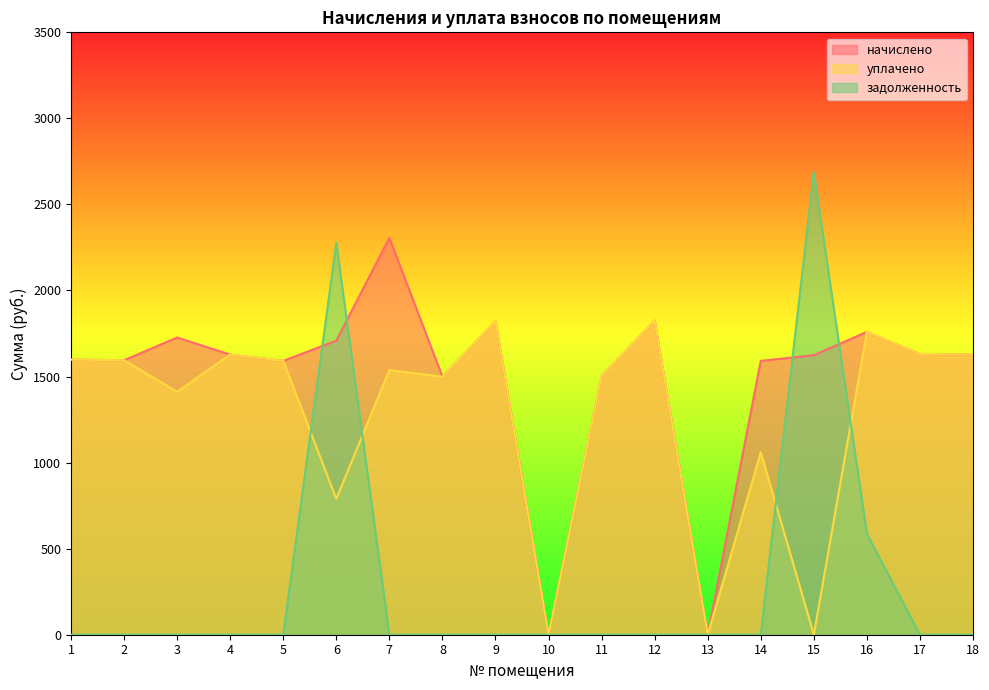

Where is the first local maximum for уплачено?

4